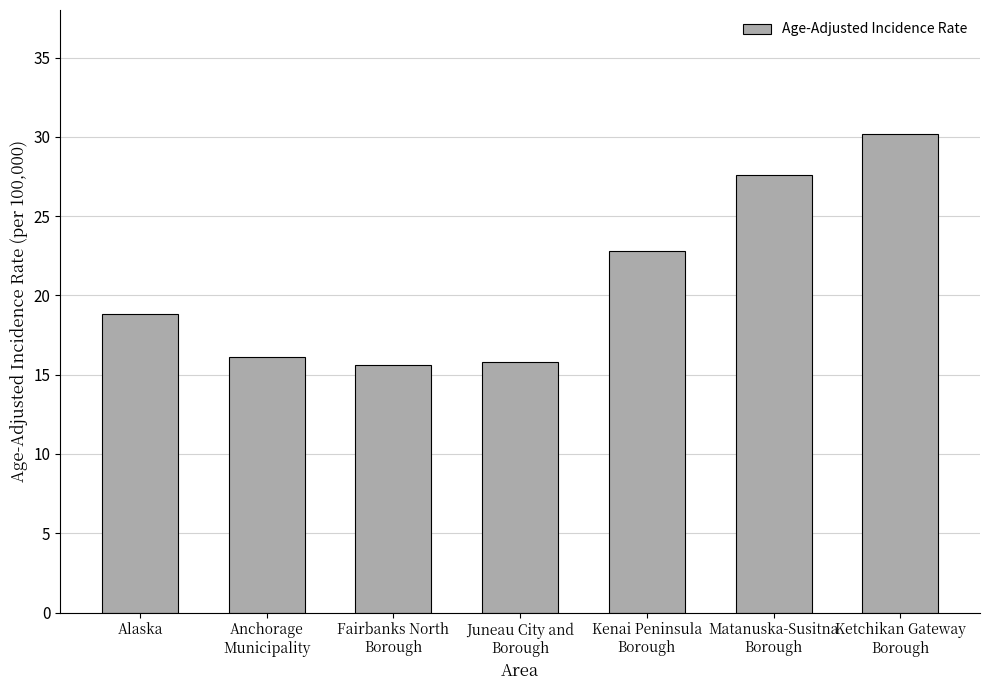

Reading right to left, list all the values displayed in this chart.

Ketchikan Gateway
Borough=30.2	Matanuska-Susitna
Borough=27.6	Kenai Peninsula
Borough=22.8	Juneau City and
Borough=15.8	Fairbanks North
Borough=15.6	Anchorage
Municipality=16.1	Alaska=18.8